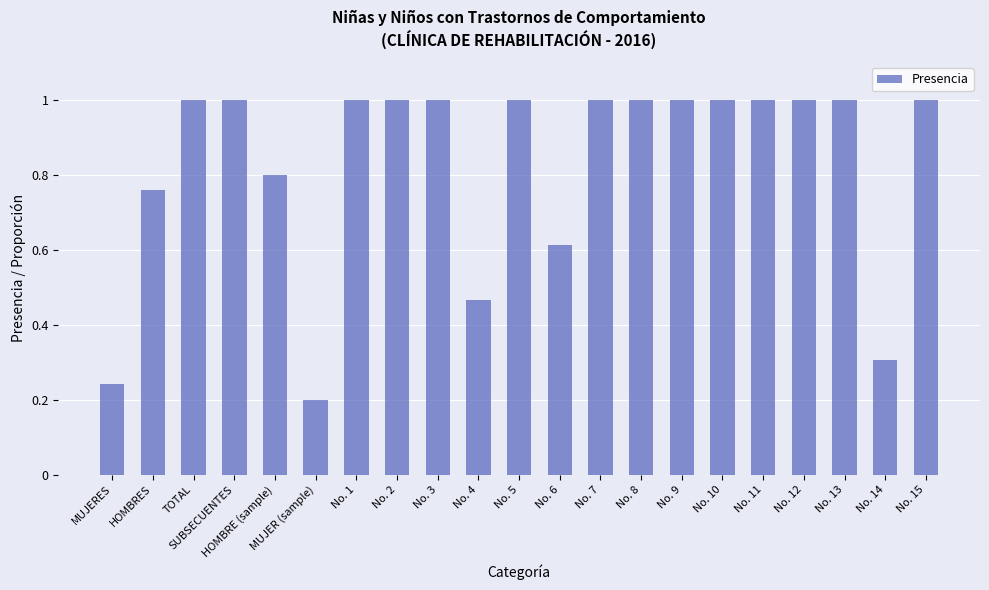

Where is the data nearest to the value 0?

MUJER (sample)